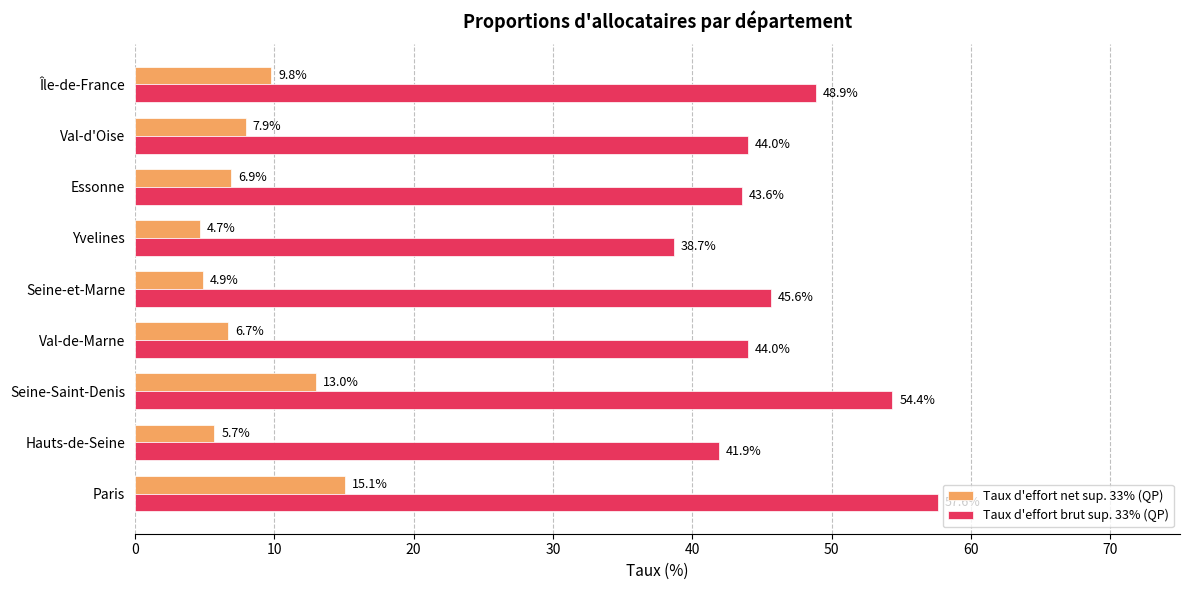

How many series are shown in this chart?

2